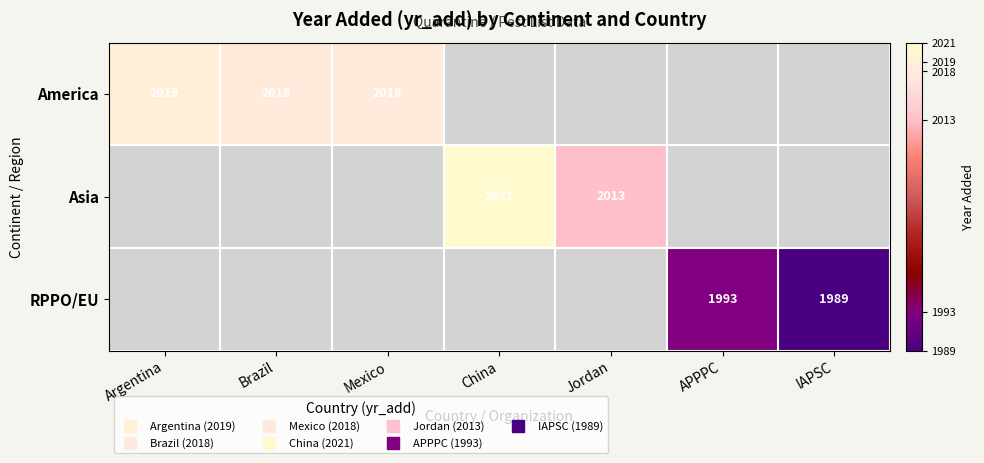

At China, list the series in order from smallest to largest.

America, Asia, RPPO/EU